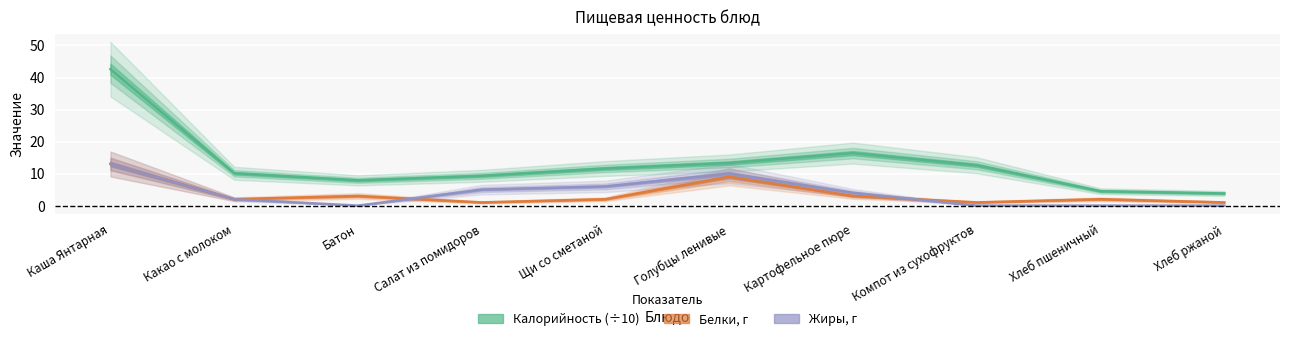

Which category has the highest value in the Белки series?

Каша Янтарная